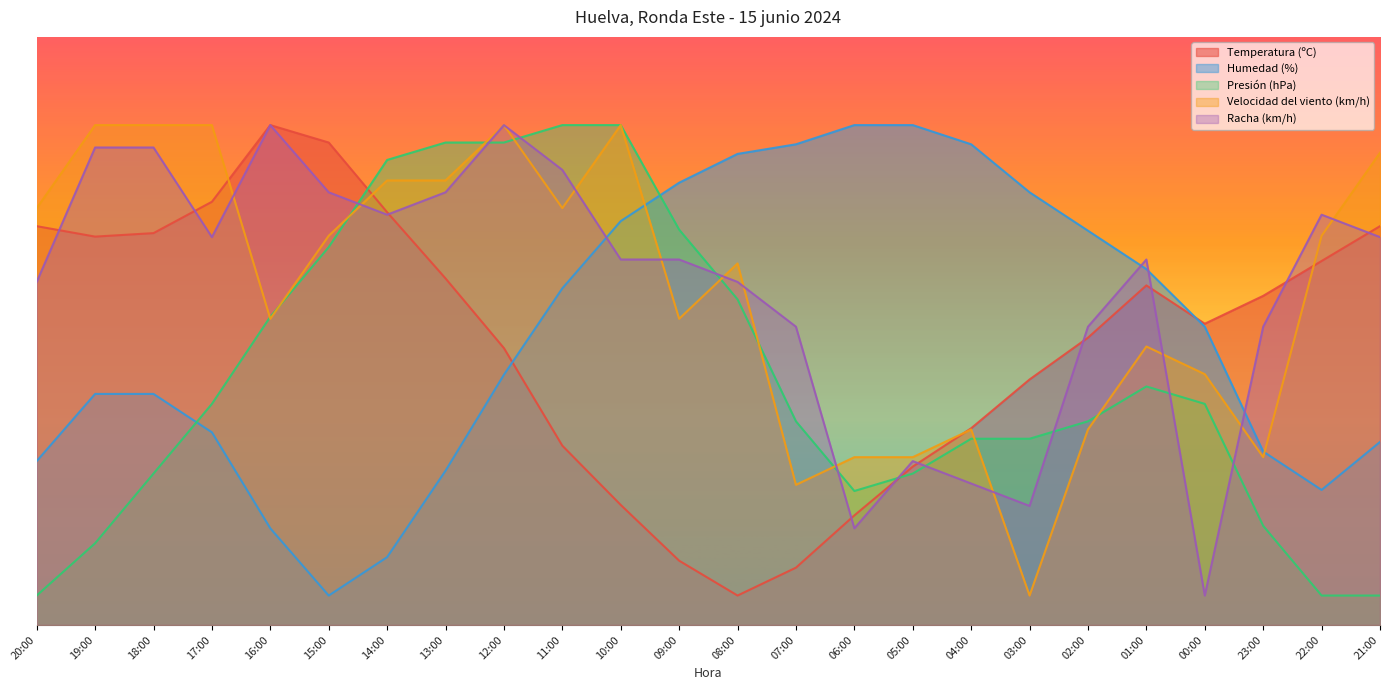

What is the difference between the maximum and minimum values in the Humedad (%) series?

80.0